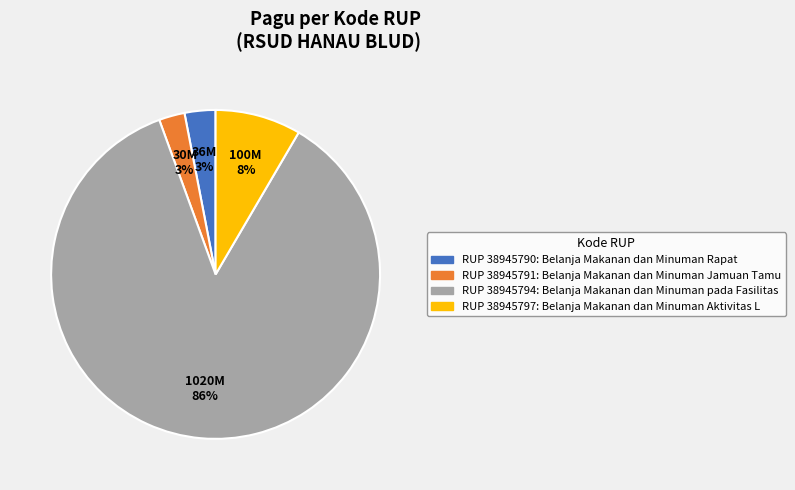

To the nearest percent, what is the average slice percentage?

25%